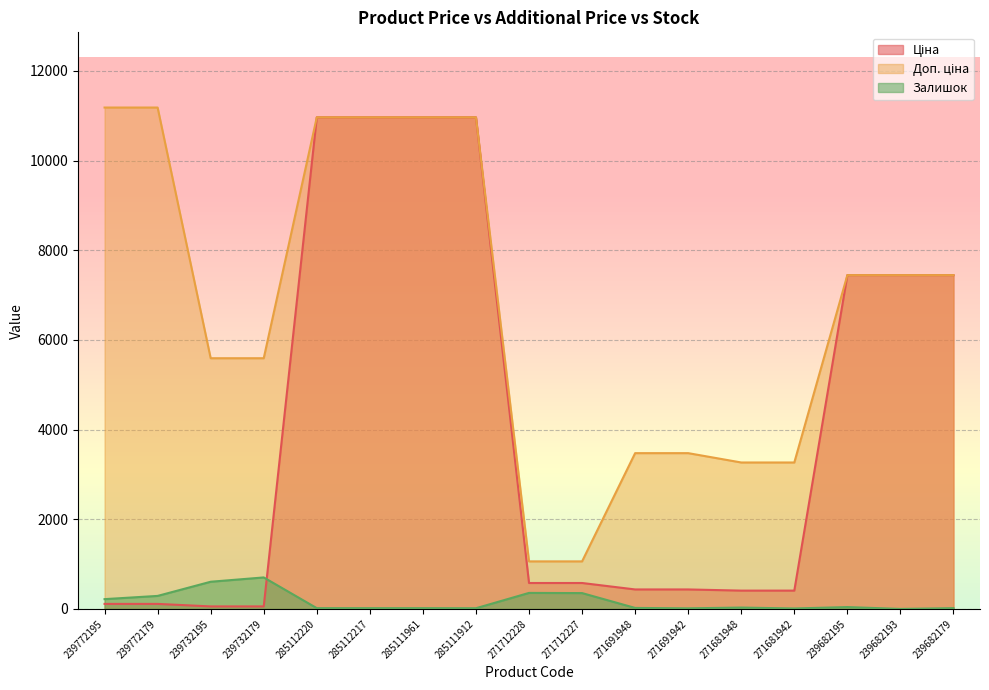

At which label does Залишок first exceed 22?

239772195